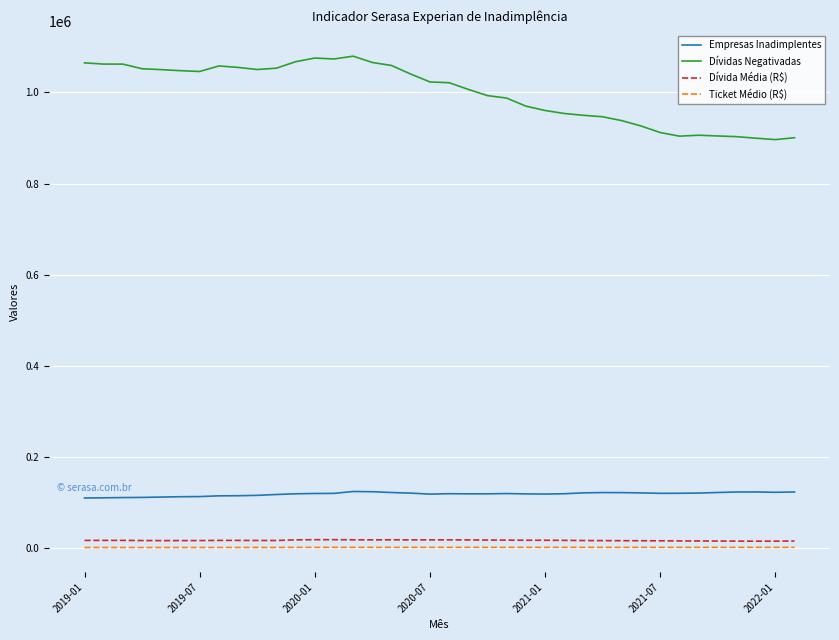

What is the highest value of the Empresas Inadimplentes series?

124756.0